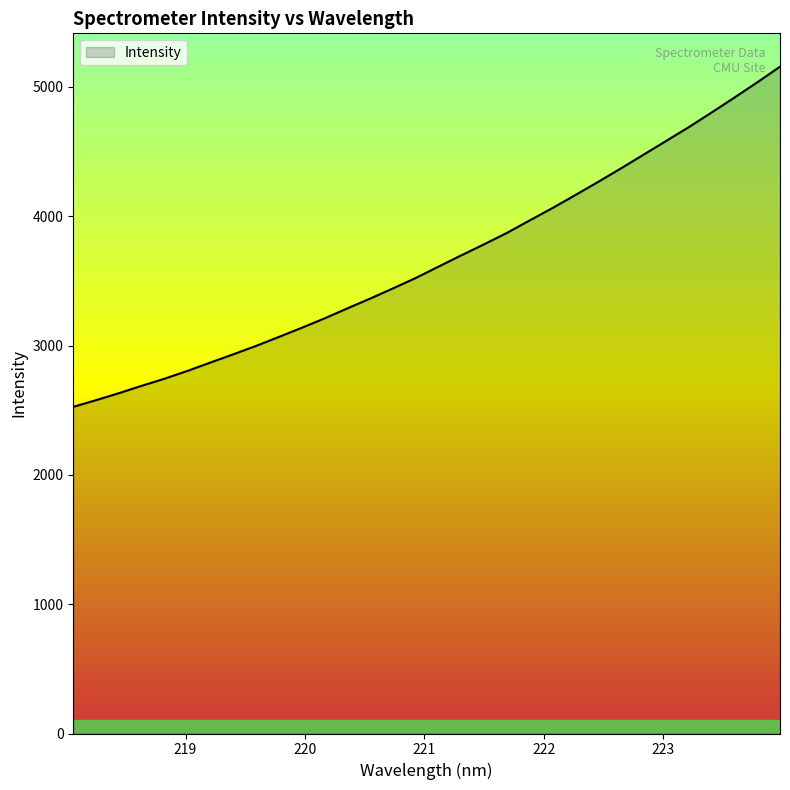

What is the minimum value shown in the chart?

2525.8